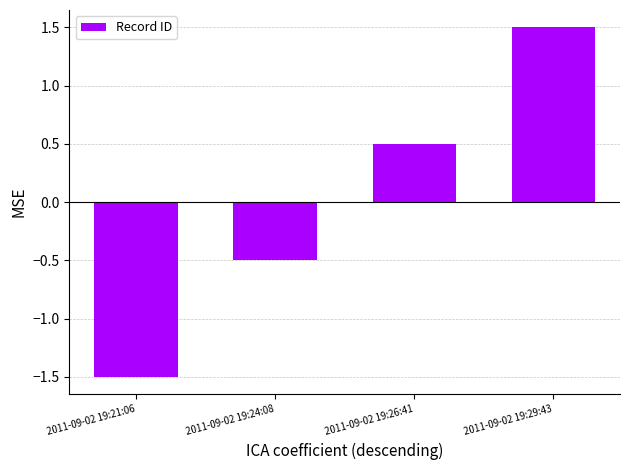

How many negative values are there?

2